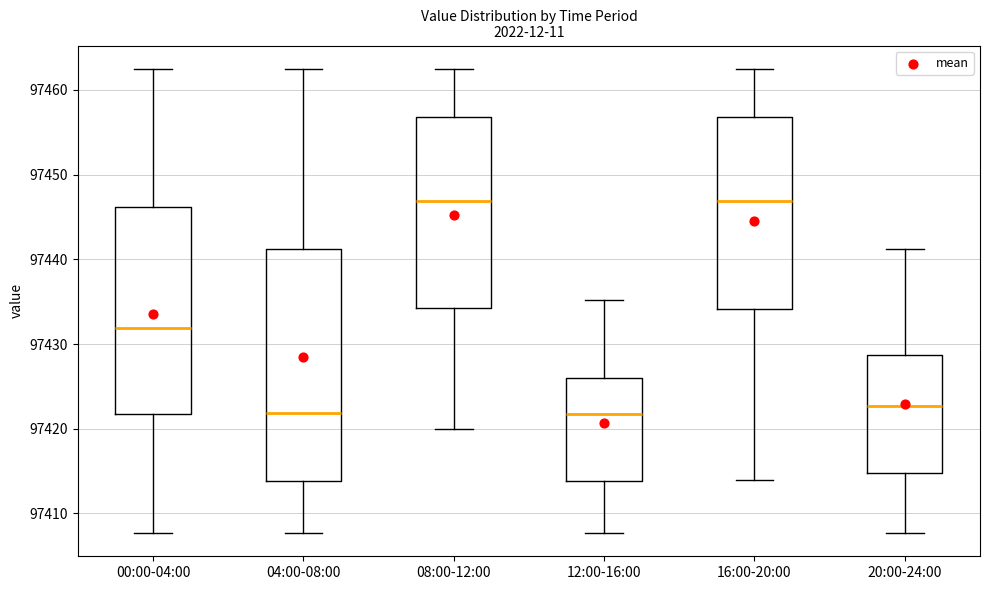

Reading left to right, transcribe this box plot: for each box, give where its median line is, the range the box spans, and where its two whiskers end, as read against the y-axis. The values are not printed on the chart, so give them approximately, as read against the axis.

00:00-04:00: median 97432, box 97422 to 97446, whiskers 97408 to 97463
04:00-08:00: median 97422, box 97414 to 97441, whiskers 97408 to 97463
08:00-12:00: median 97447, box 97434 to 97457, whiskers 97420 to 97463
12:00-16:00: median 97422, box 97414 to 97426, whiskers 97408 to 97435
16:00-20:00: median 97447, box 97434 to 97457, whiskers 97414 to 97463
20:00-24:00: median 97423, box 97415 to 97429, whiskers 97408 to 97441